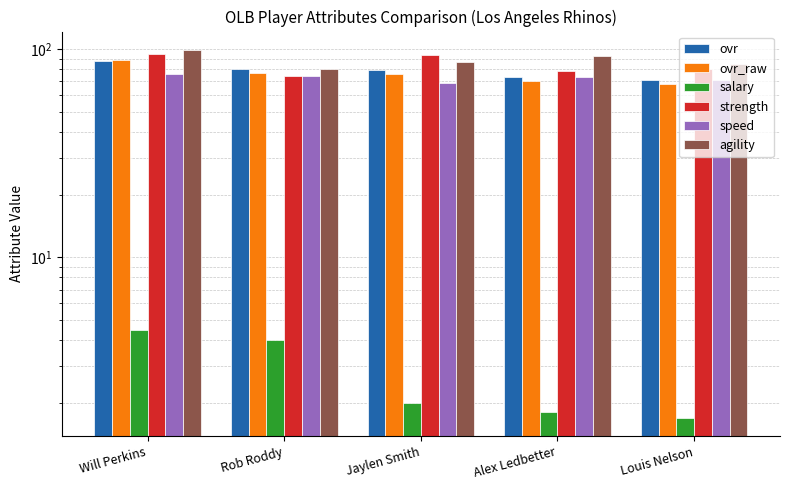

Read the ovr_raw value at Rob Roddy.

77.0